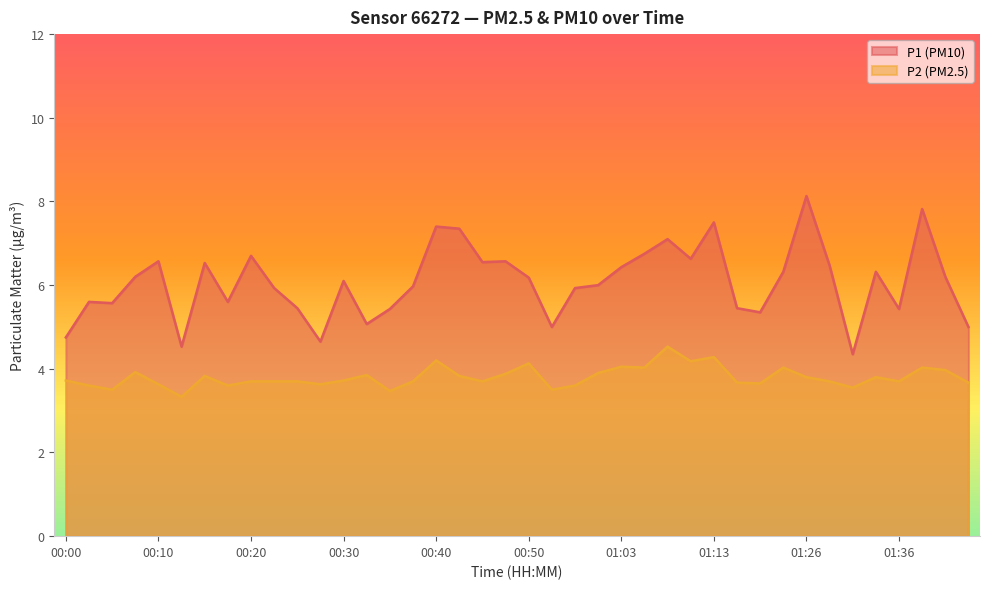

Reading left to right, list all the values displayed in this chart.

P1: 4.8	5.6	5.6	6.2	6.6	4.5	6.5	5.6	6.7	5.9	5.5	4.7	6.1	5.1	5.4	6.0	7.4	7.3	6.5	6.6	6.2	5.0	5.9	6.0	6.4	6.8	7.1	6.6	7.5	5.5	5.3	6.3	8.1	6.5	4.3	6.3	5.4	7.8	6.2	5.0
P2: 3.7	3.6	3.5	3.9	3.6	3.3	3.8	3.6	3.7	3.7	3.7	3.6	3.7	3.9	3.5	3.7	4.2	3.8	3.7	3.9	4.1	3.5	3.6	3.9	4.0	4.0	4.5	4.2	4.3	3.7	3.6	4.0	3.8	3.7	3.5	3.8	3.7	4.0	4.0	3.7